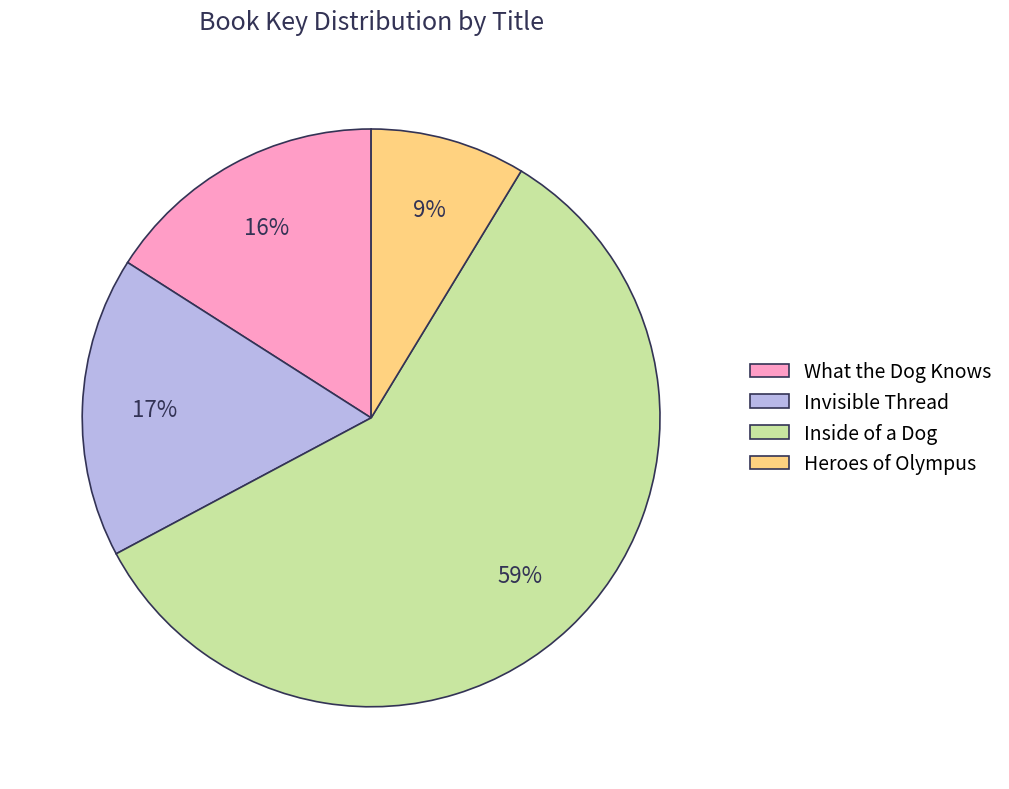

Is there any slice that represents more than half of the pie?

Yes